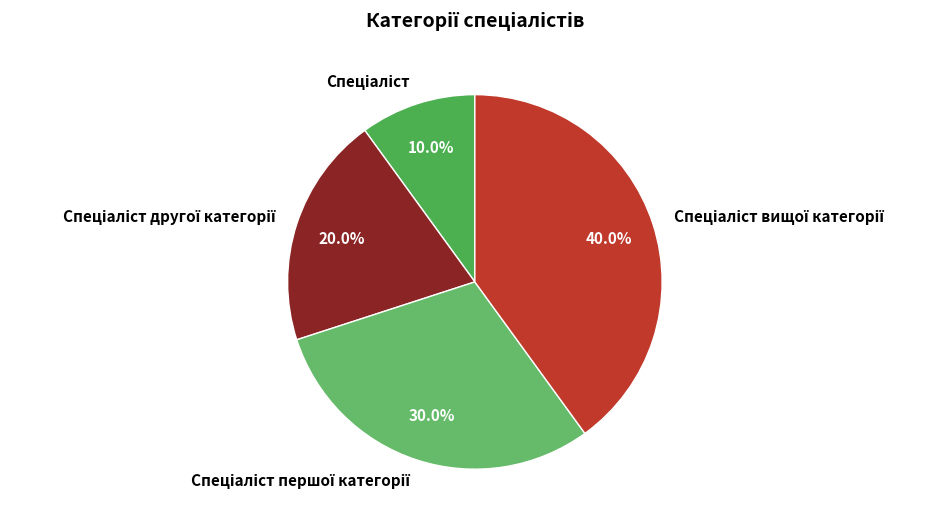

Is there any slice that represents more than half of the pie?

No